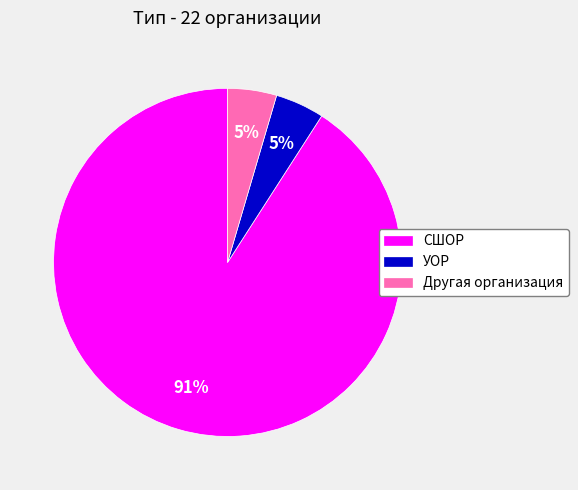

To the nearest percent, what portion does УОР represent?

5%